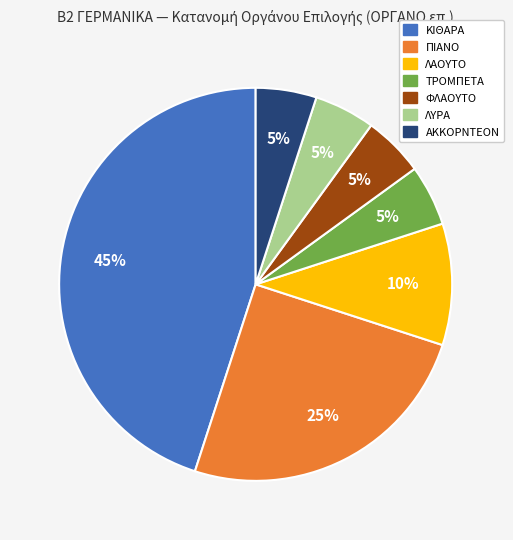

Do ΤΡΟΜΠΕΤΑ and ΦΛΑΟΥΤΟ together represent more than half of the pie?

No